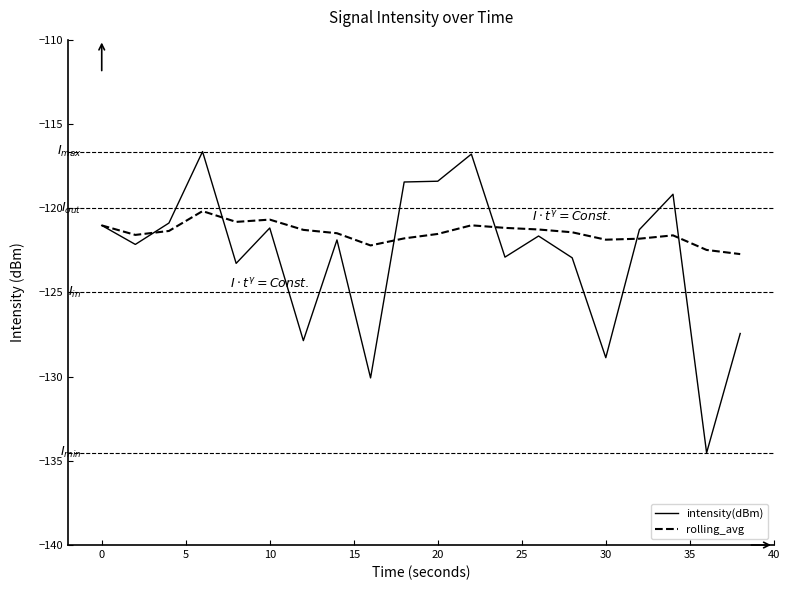

Which series has the widest spread of values?

intensity(dBm)